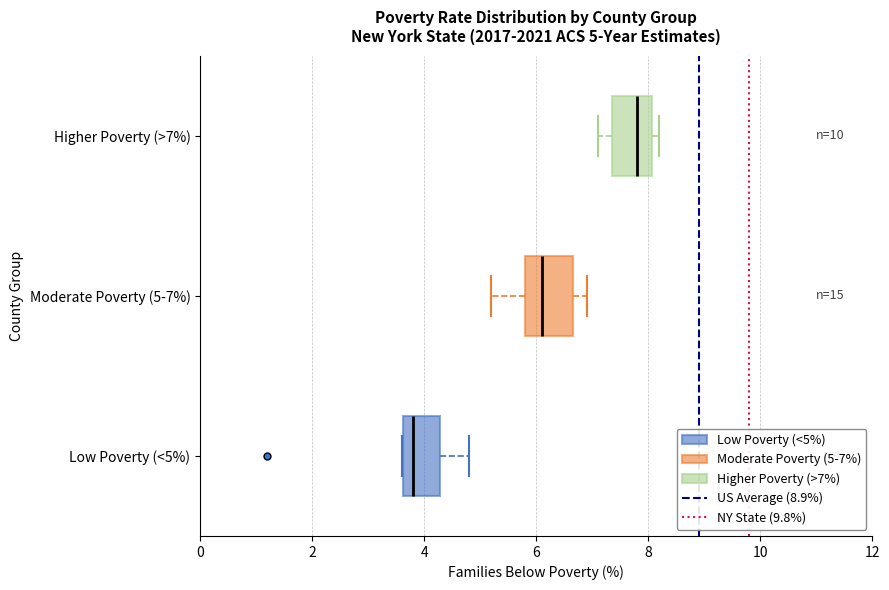

Which box's median line is the furthest to the left?

Low Poverty (<5%)